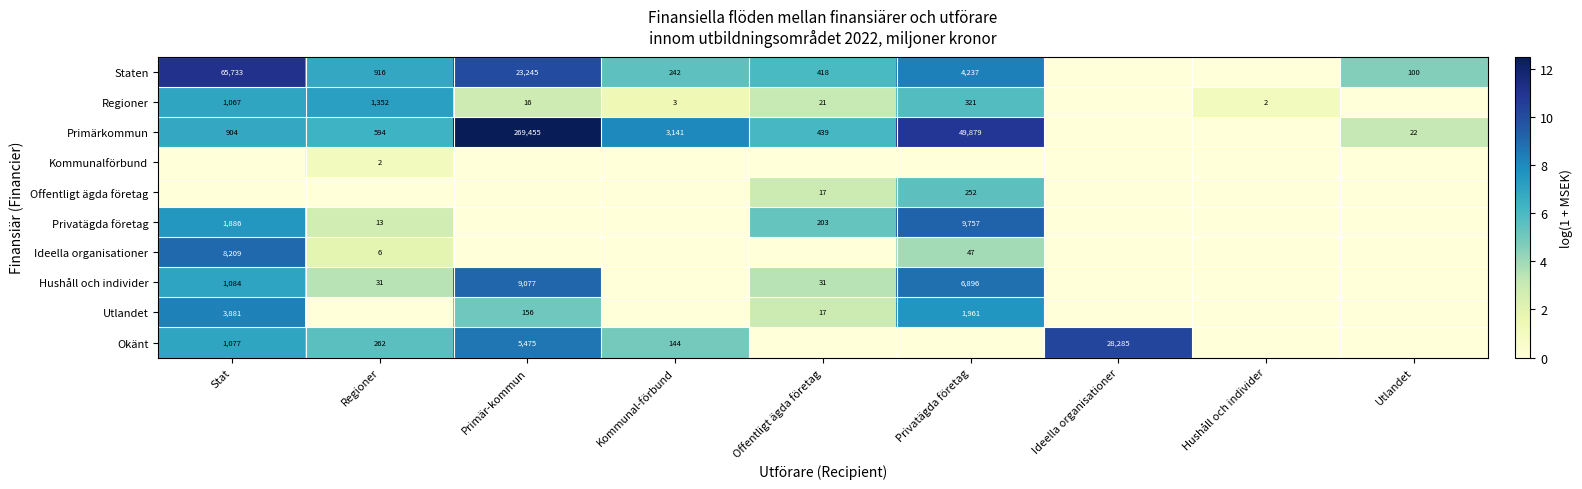

What is the difference between the Regioner values at Regioner and Privatägda företag?

1031